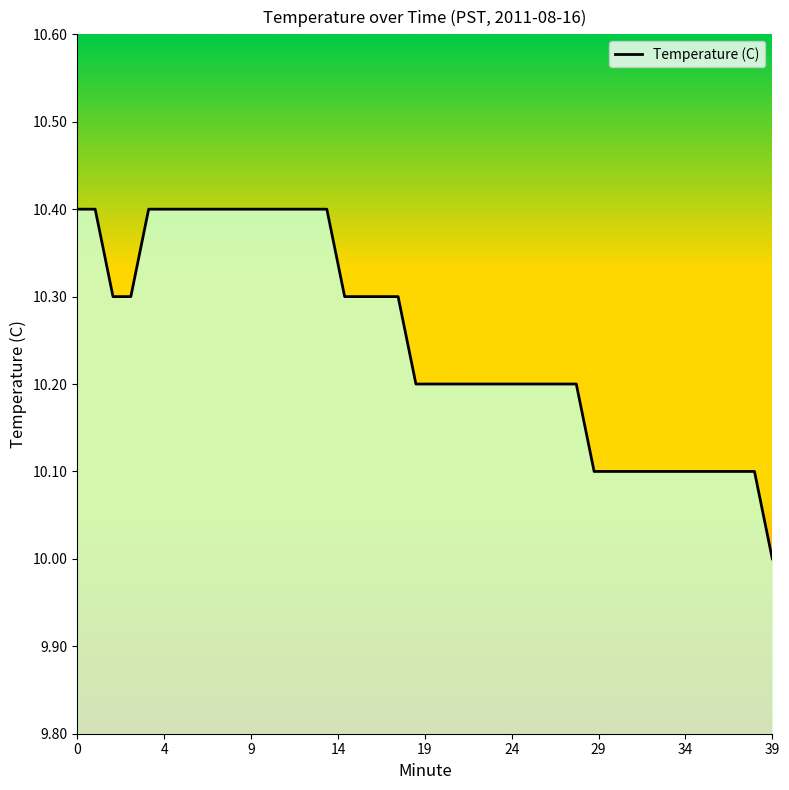

What is the greatest value displayed?

10.4